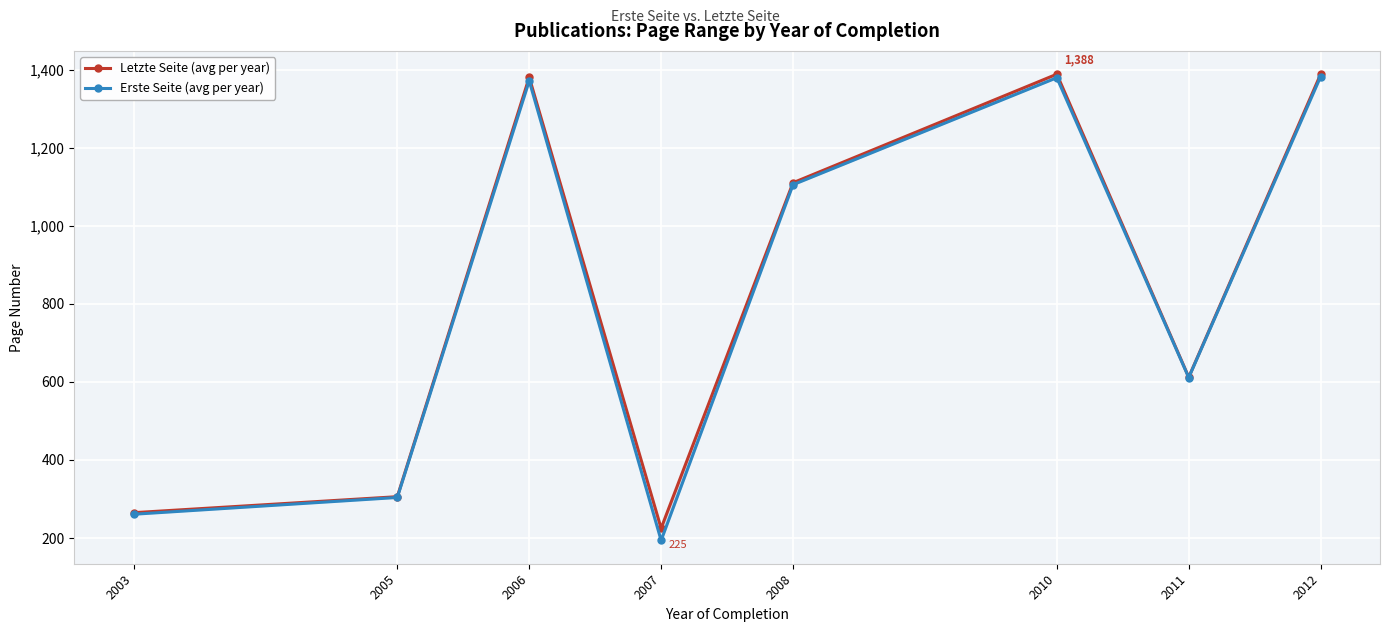

True or false: Letzte Seite (avg per year) and Erste Seite (avg per year) cross at least once.

False